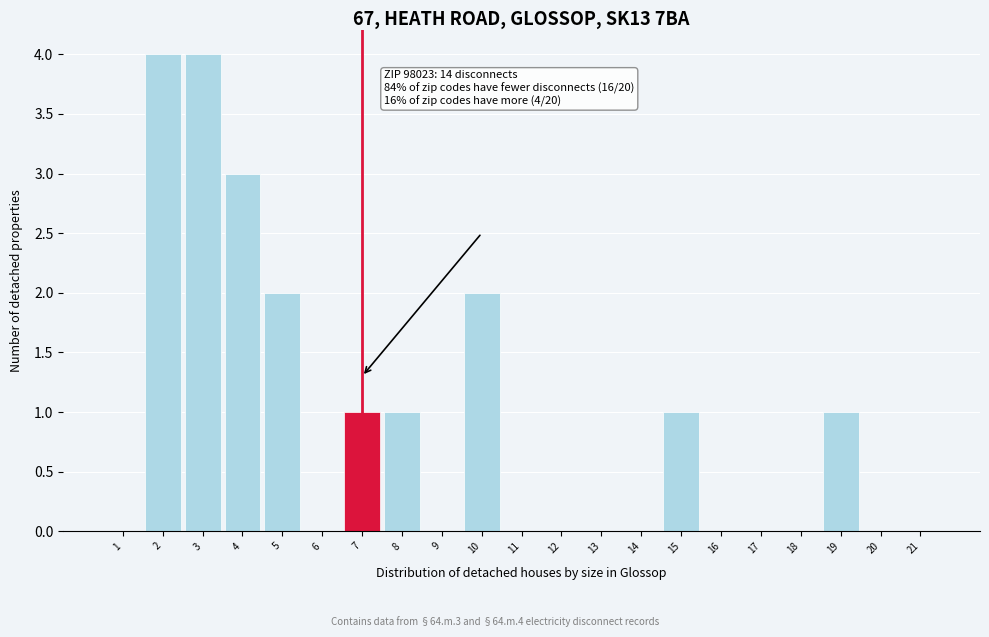

Reading left to right, transcribe all the data shown in this chart.

1=0	2=4	3=4	4=3	5=2	6=0	7=1	8=1	9=0	10=2	11=0	12=0	13=0	14=0	15=1	16=0	17=0	18=0	19=1	20=0	21=0